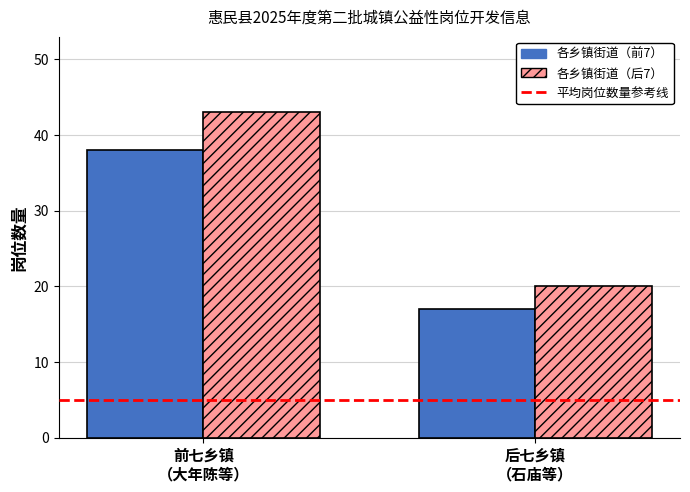

Is it true that the value at 姜楼镇 is 1?

False